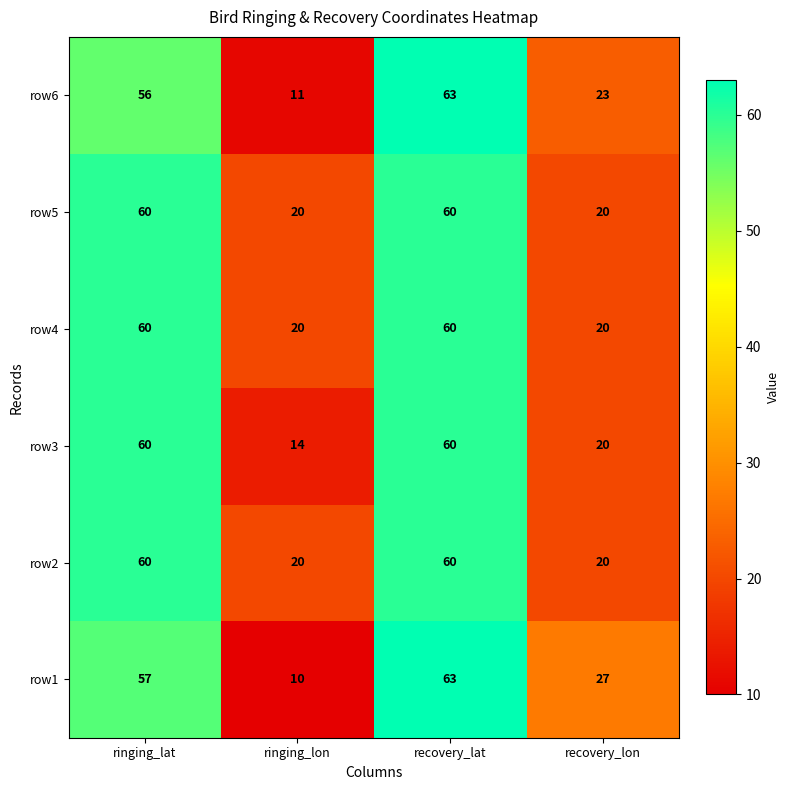

Reading right to left, transcribe all the data shown in this chart.

row6: recovery_lon=23	recovery_lat=63	ringing_lon=11	ringing_lat=56
row5: recovery_lon=20	recovery_lat=60	ringing_lon=20	ringing_lat=60
row4: recovery_lon=20	recovery_lat=60	ringing_lon=20	ringing_lat=60
row3: recovery_lon=20	recovery_lat=60	ringing_lon=14	ringing_lat=60
row2: recovery_lon=20	recovery_lat=60	ringing_lon=20	ringing_lat=60
row1: recovery_lon=27	recovery_lat=63	ringing_lon=10	ringing_lat=57